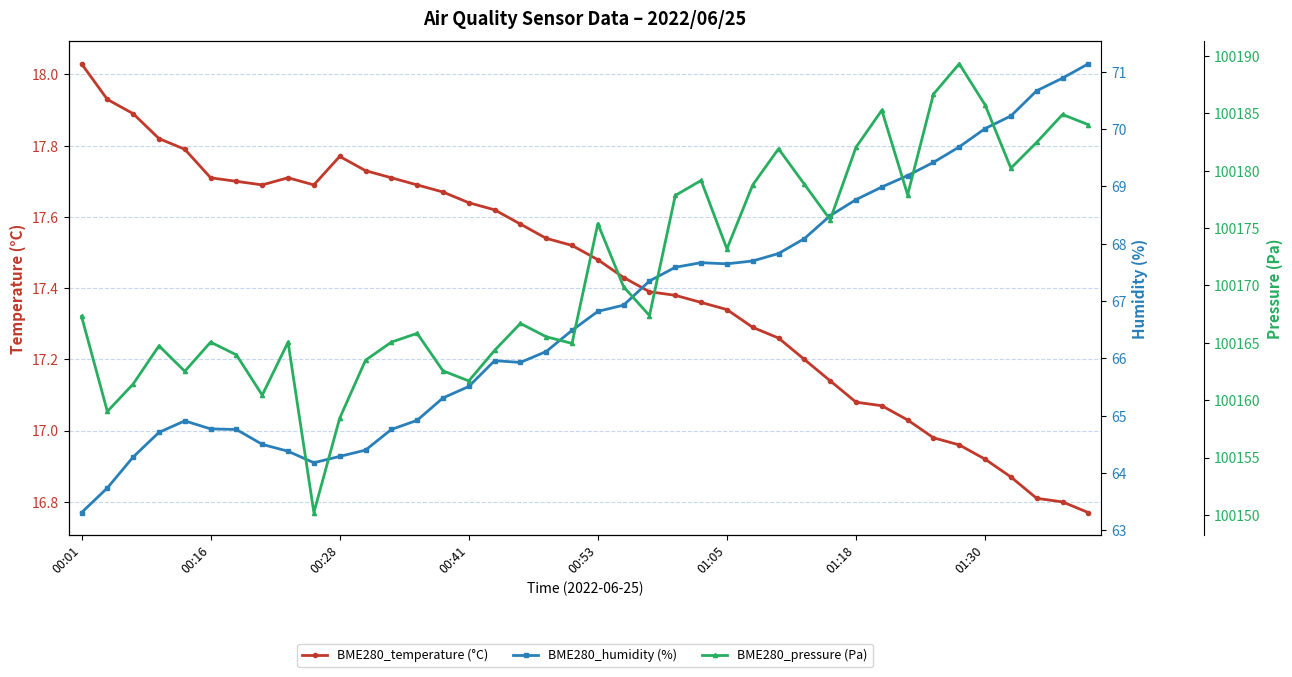

What is the sum of all BME280_humidity (%) values?

2672.3